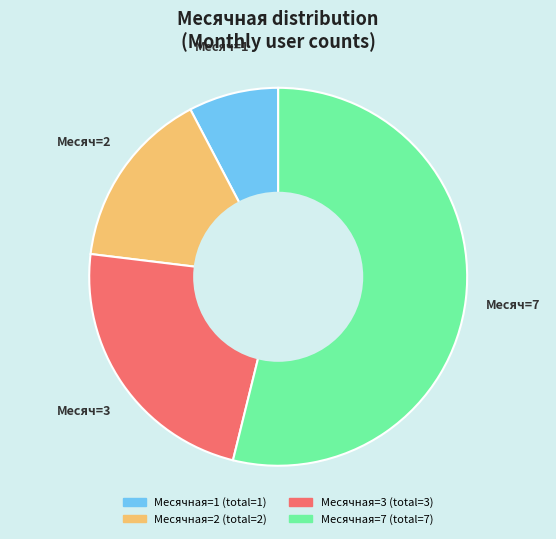

Is there a majority slice in this chart?

Yes